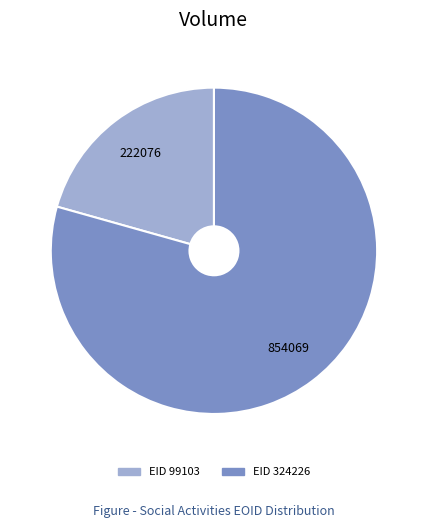

Is there any slice that represents more than half of the pie?

Yes